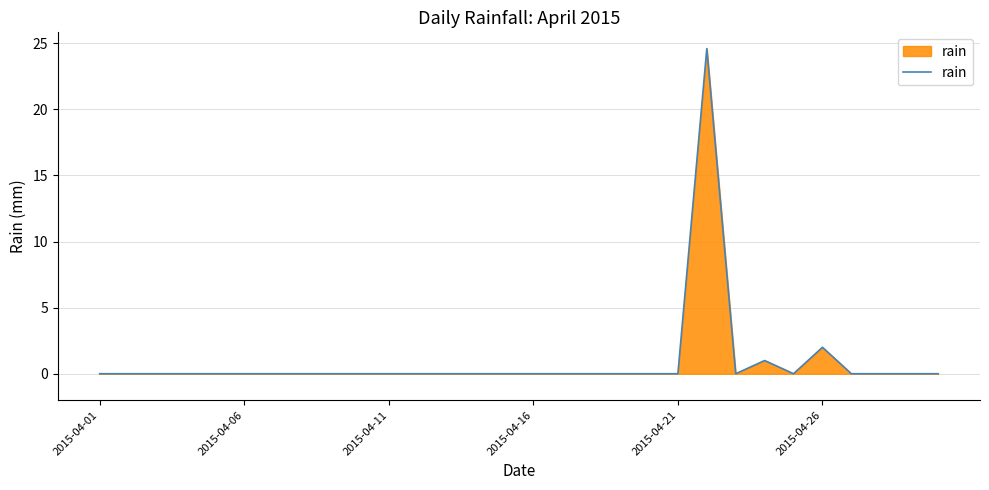

What is the difference between the maximum and minimum values?

24.6